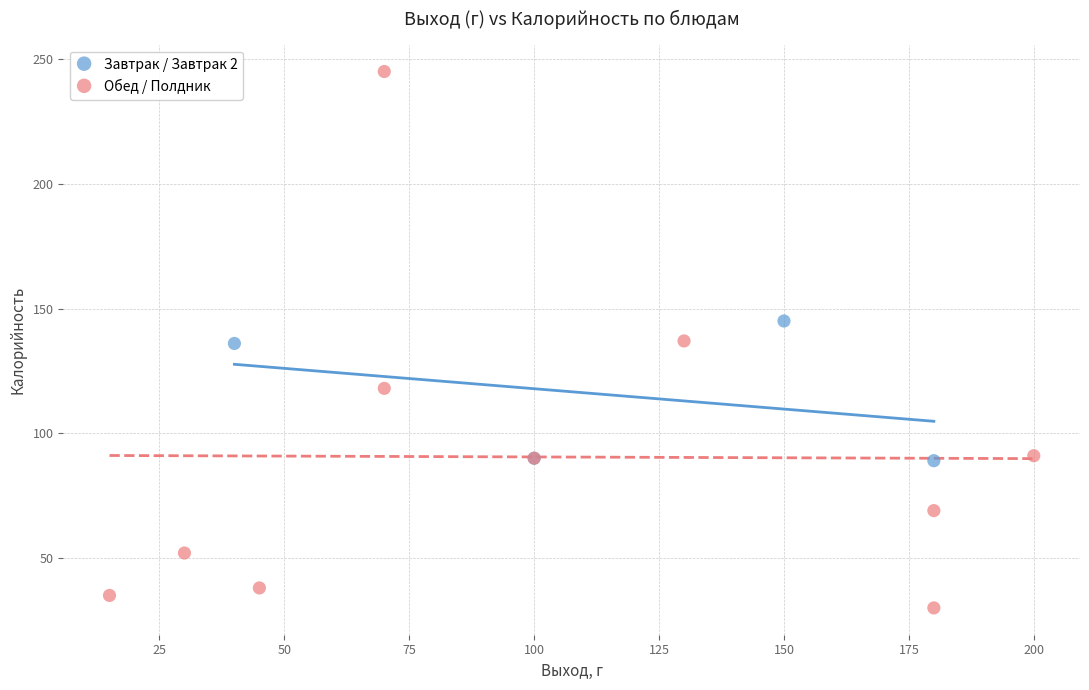

Which series contains the highest Y value?

Обед / Полдник